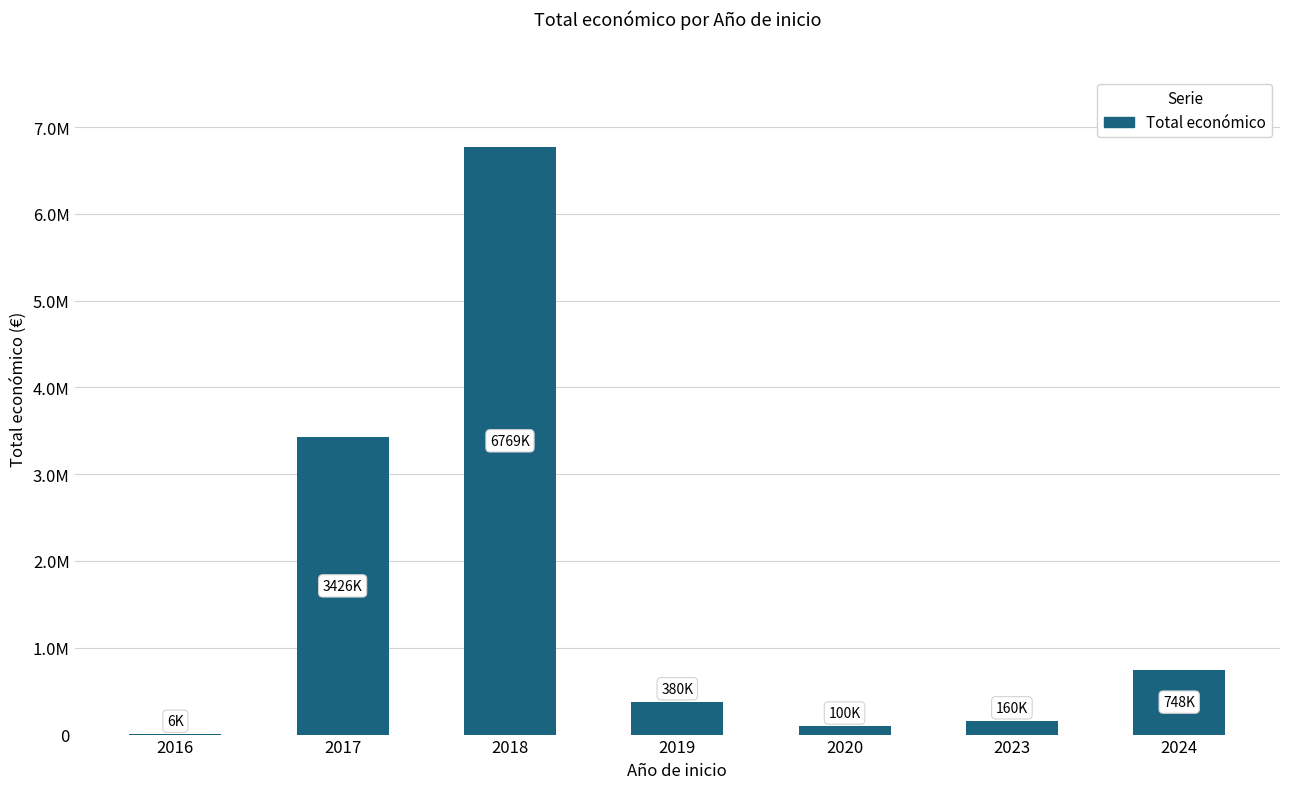

List the labels in order of value, largest first.

2018, 2017, 2024, 2019, 2023, 2020, 2016